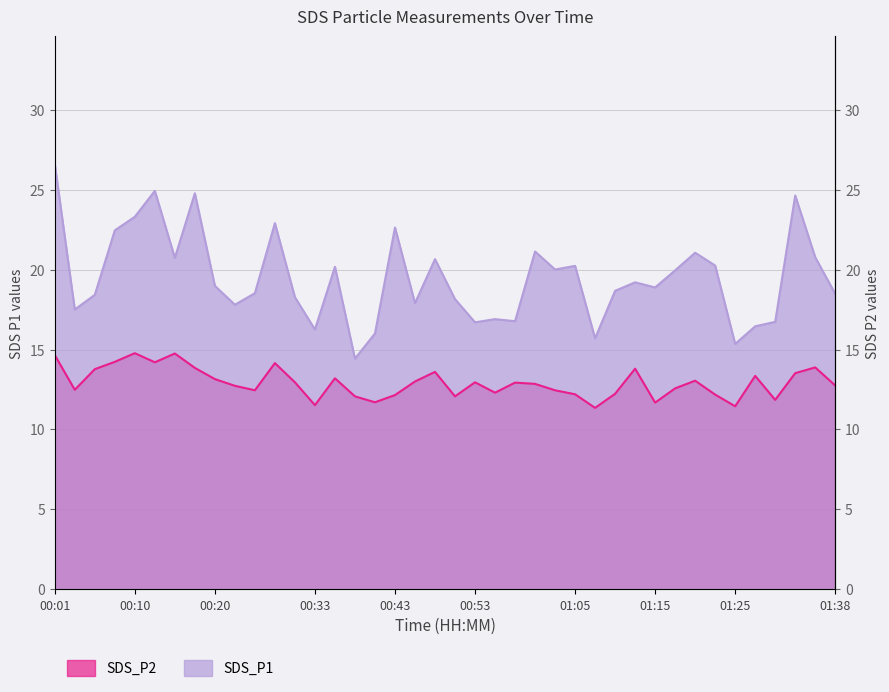

At which category does SDS_P2 reach its first local peak?

00:10